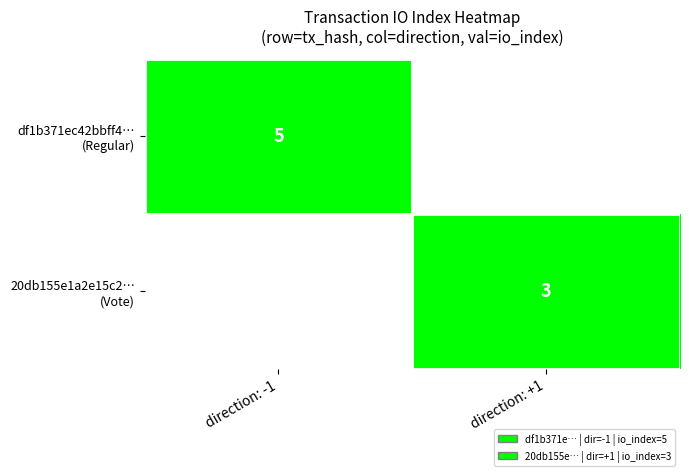

Is it true that 20db155e1a2e15c2… (Vote) equals 3.0 at direction: +1?

True